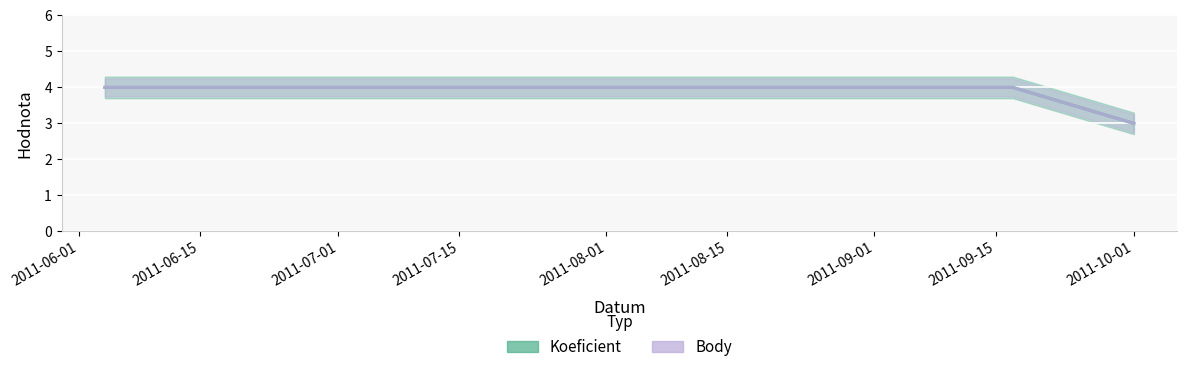

What are all the series names shown in the legend?

Koeficient, Body